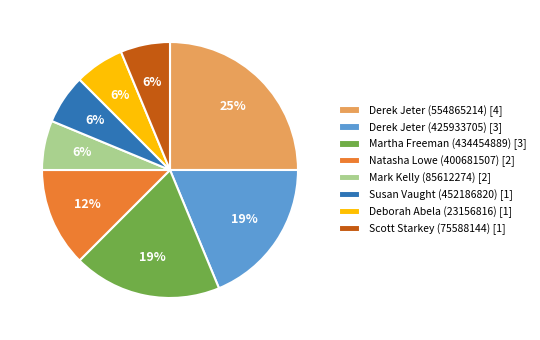

Is Scott Starkey (75588144) [1] the majority of the pie?

No